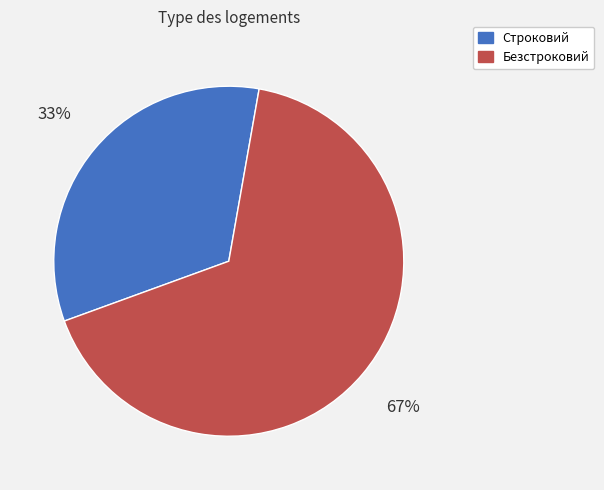

Between Строковий and Безстроковий, which is larger?

Безстроковий